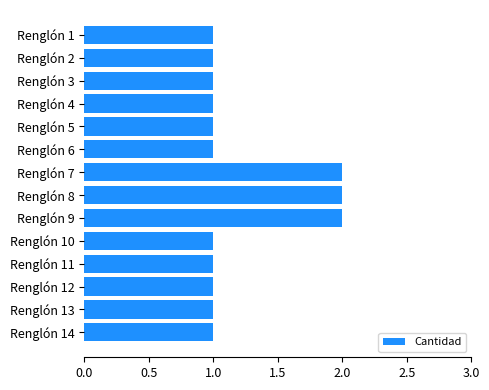

The chart shows a value of 2 at Renglón 9. True or false?

True